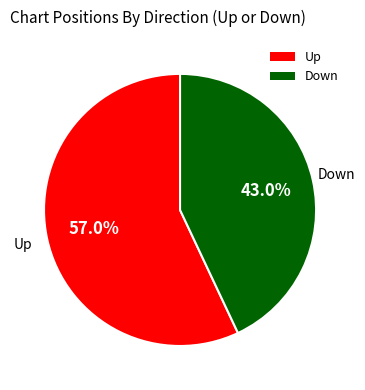

Rank the categories by value from highest to lowest.

Up, Down